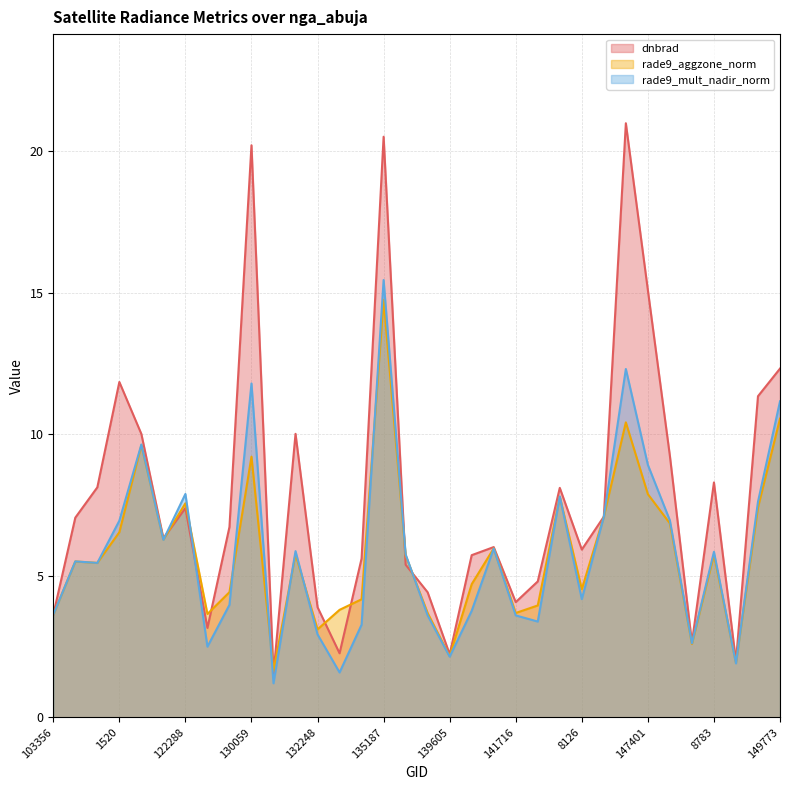

The value of rade9_mult_nadir_norm at 139605 is 2.1. True or false?

True